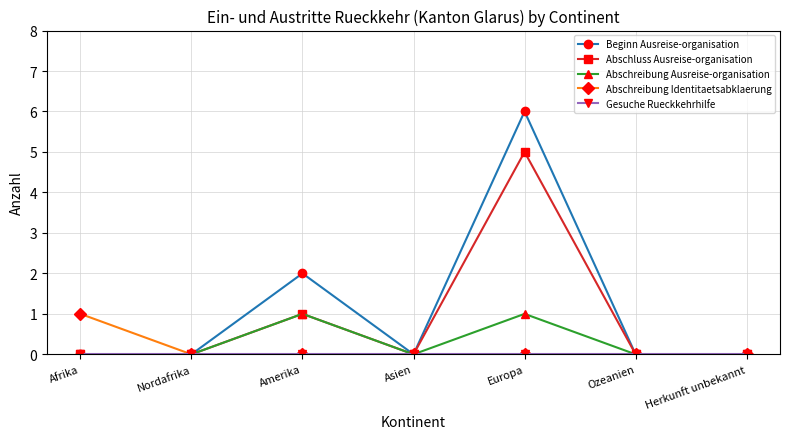

True or false: Abschluss Ausreise-organisation has more than 1 interior local peaks.

True